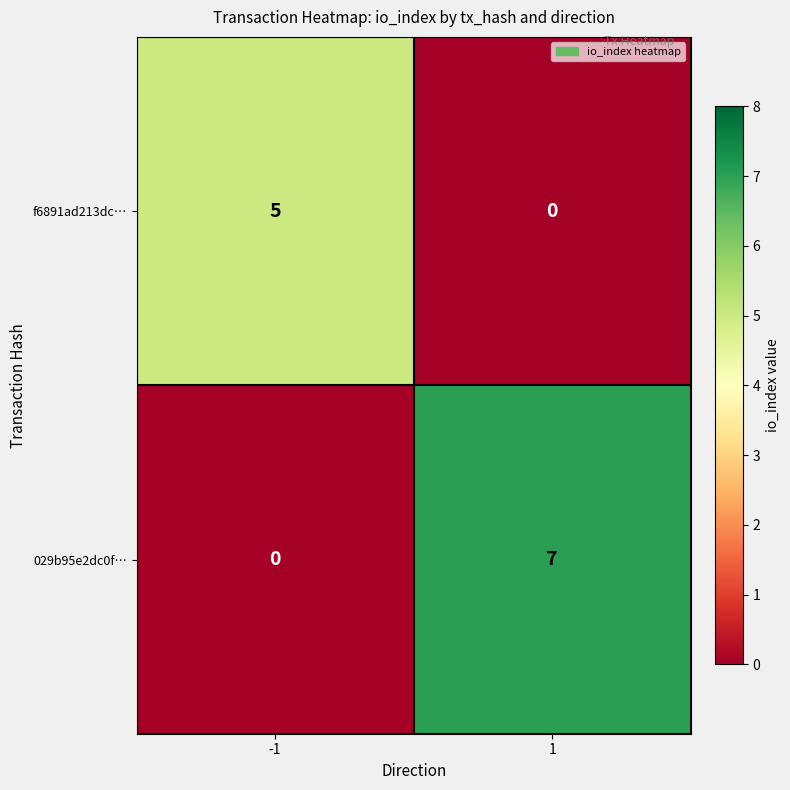

At which category does the chart reach its peak across all series?

1